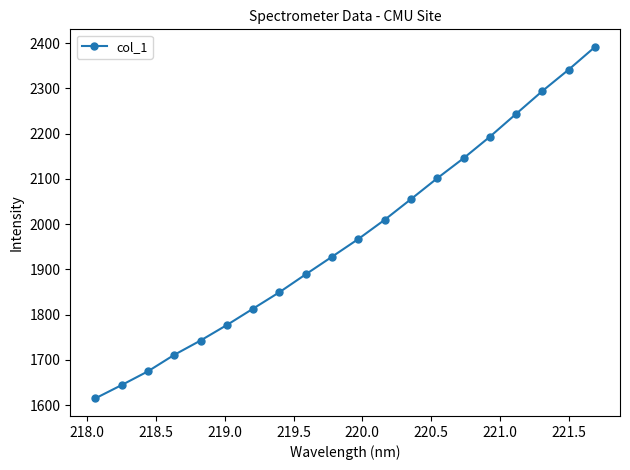

What is the value of the 13th point from the left?

2055.2